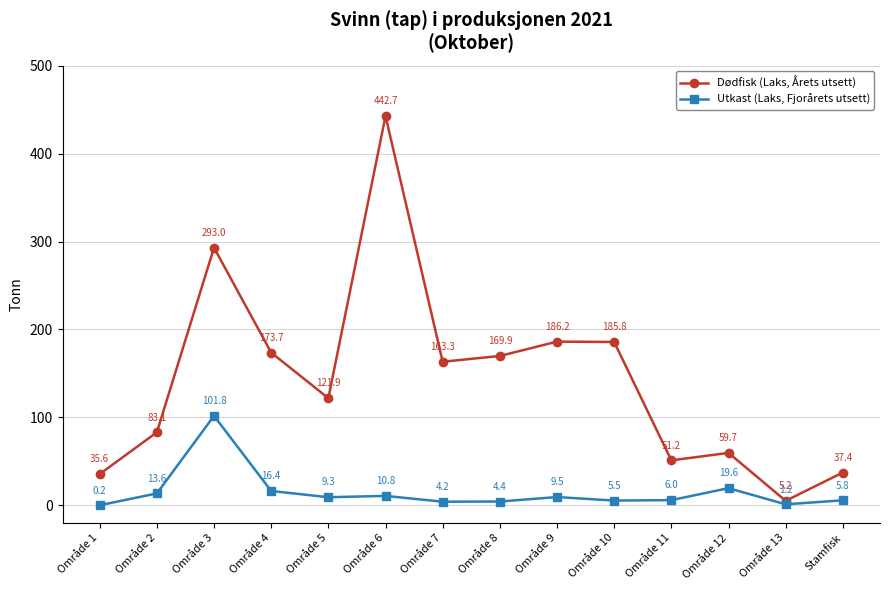

At which category is the sum across all series the highest?

Område 6